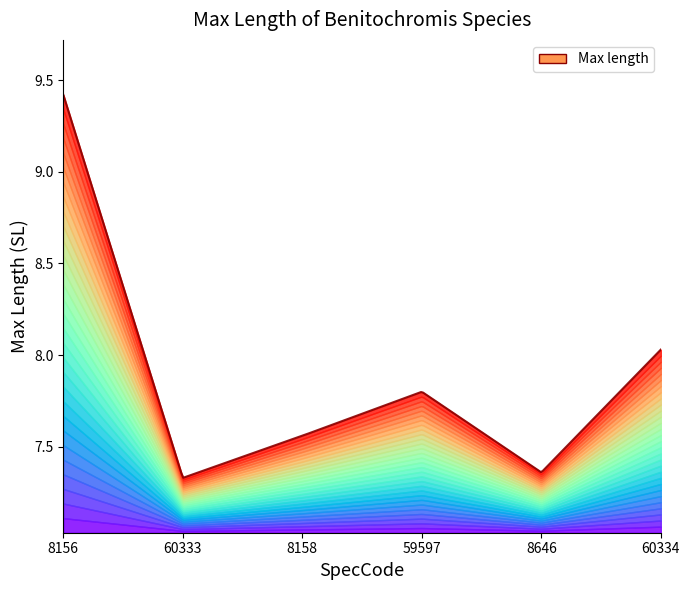

What is the ratio of the value at 59597 to the value at 60333?

1.1